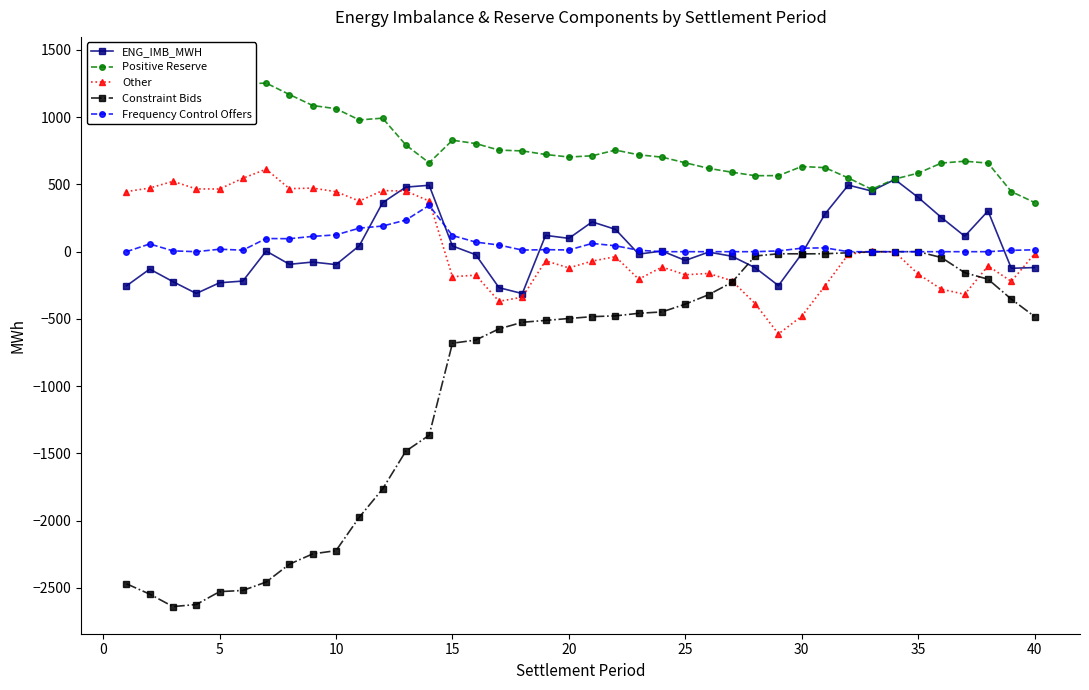

How many interior local valleys does the ENG_IMB_MWH series have?

11